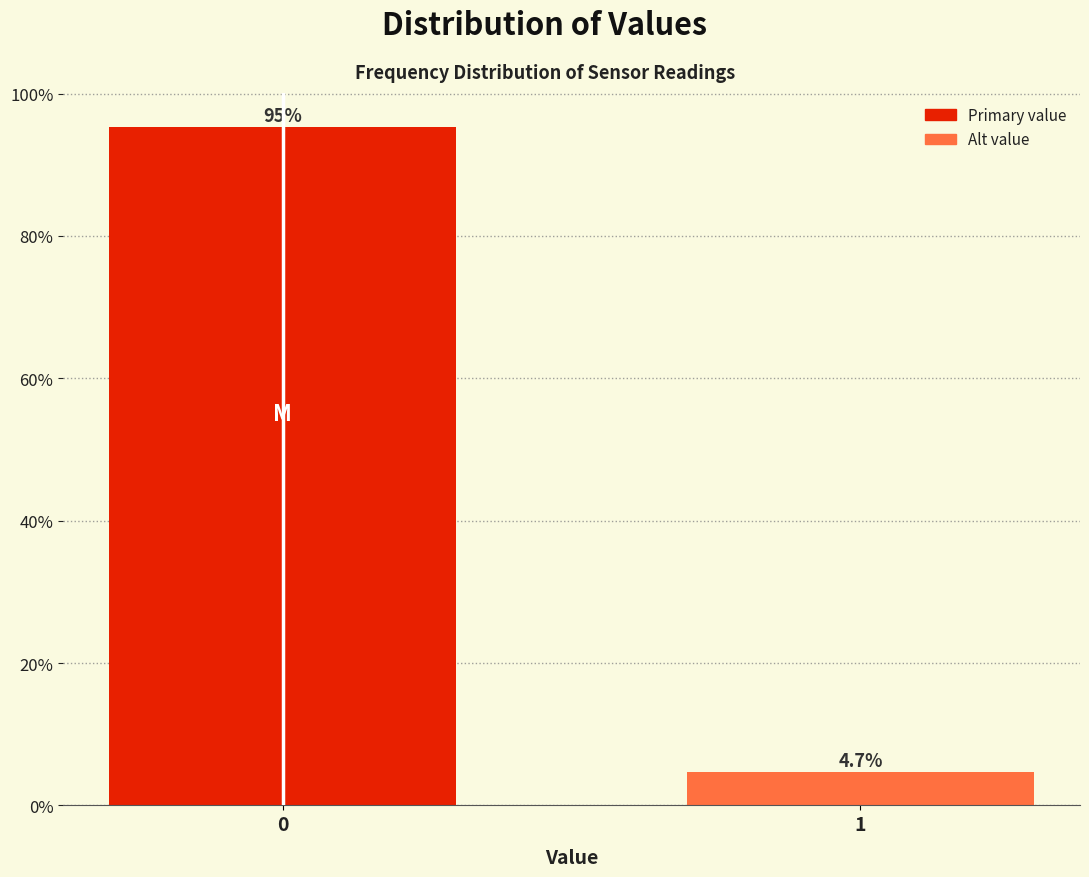

Reading right to left, list all the values displayed in this chart.

1=4.7	0=95.3